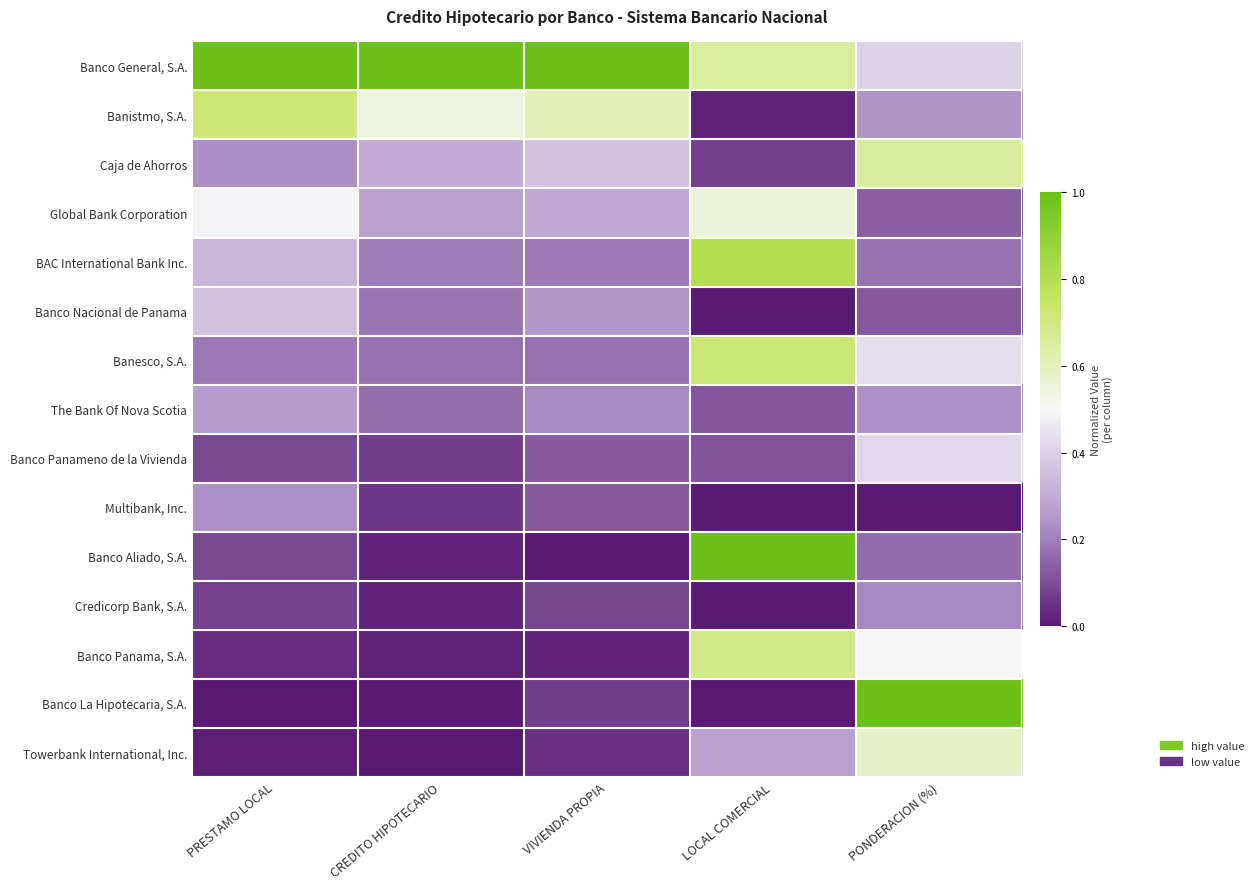

What is the difference between the highest and lowest values at CREDITO HIPOTECARIO?

1.0